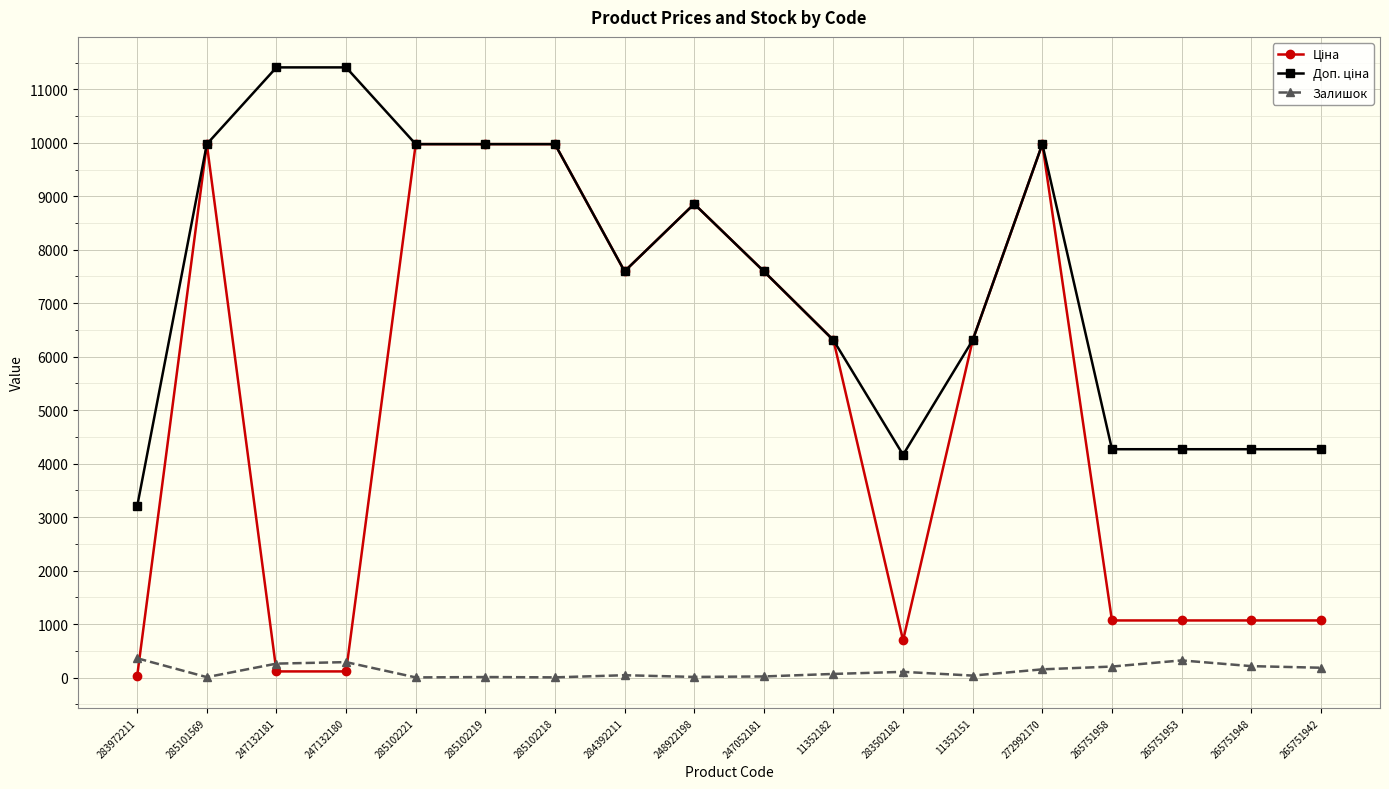

True or false: Залишок has more than 1 interior local peaks.

True